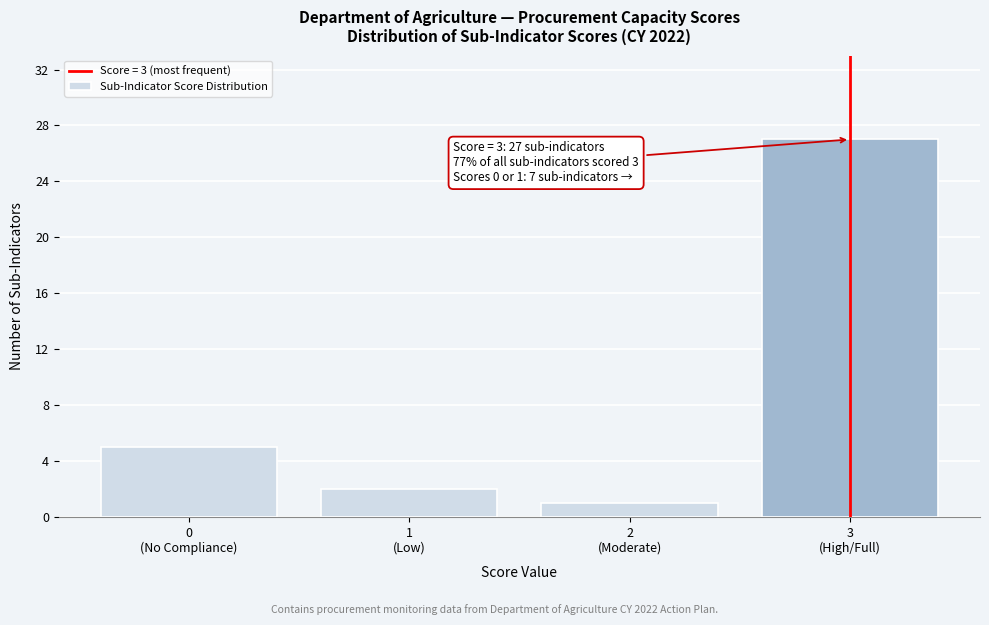

Reading left to right, extract all data points from this chart.

5	2	1	27